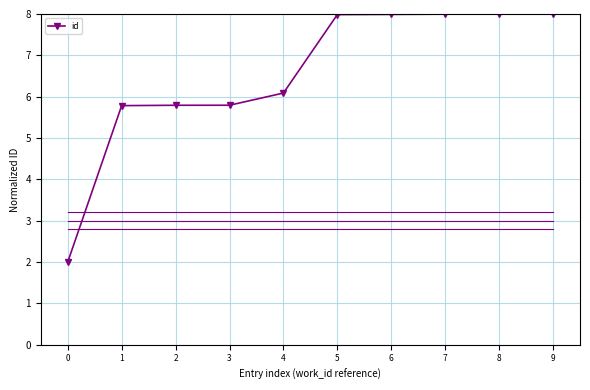

Count the number of categories in the chart.

10